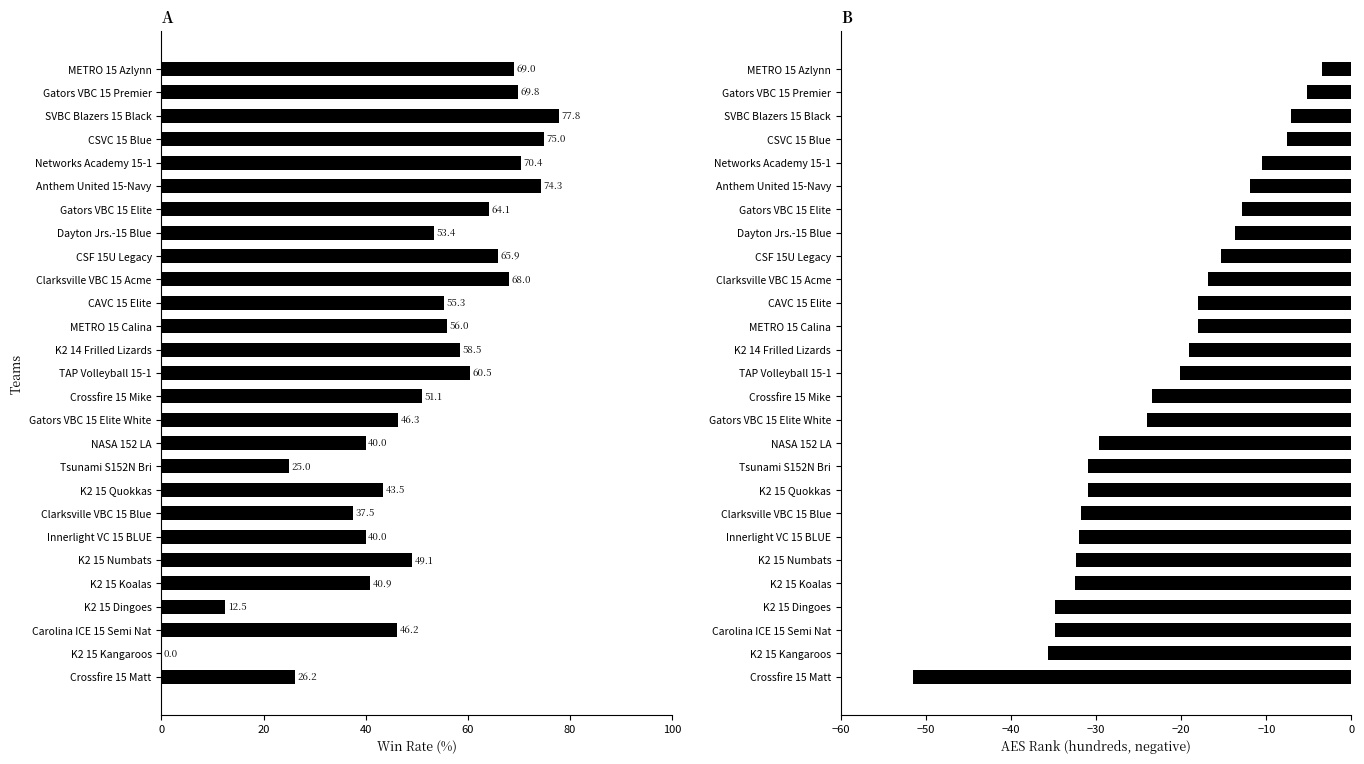

Which series changed the most between Gators VBC 15 Elite White and K2 15 Quokkas?

AES Rank (hundreds, negative)